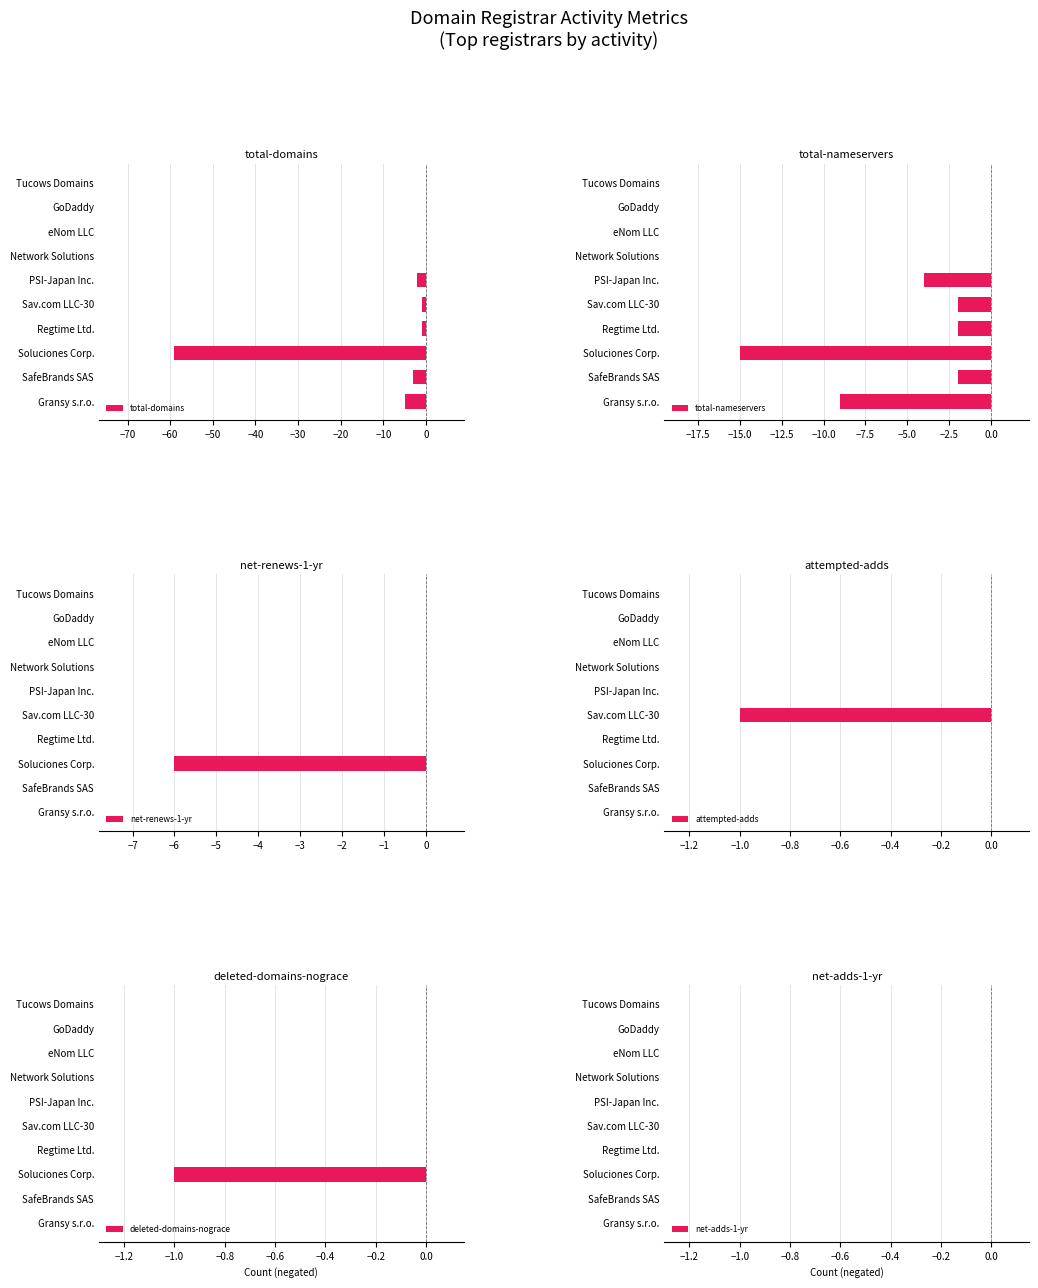

The value of total-domains at GoDaddy is 0. True or false?

True